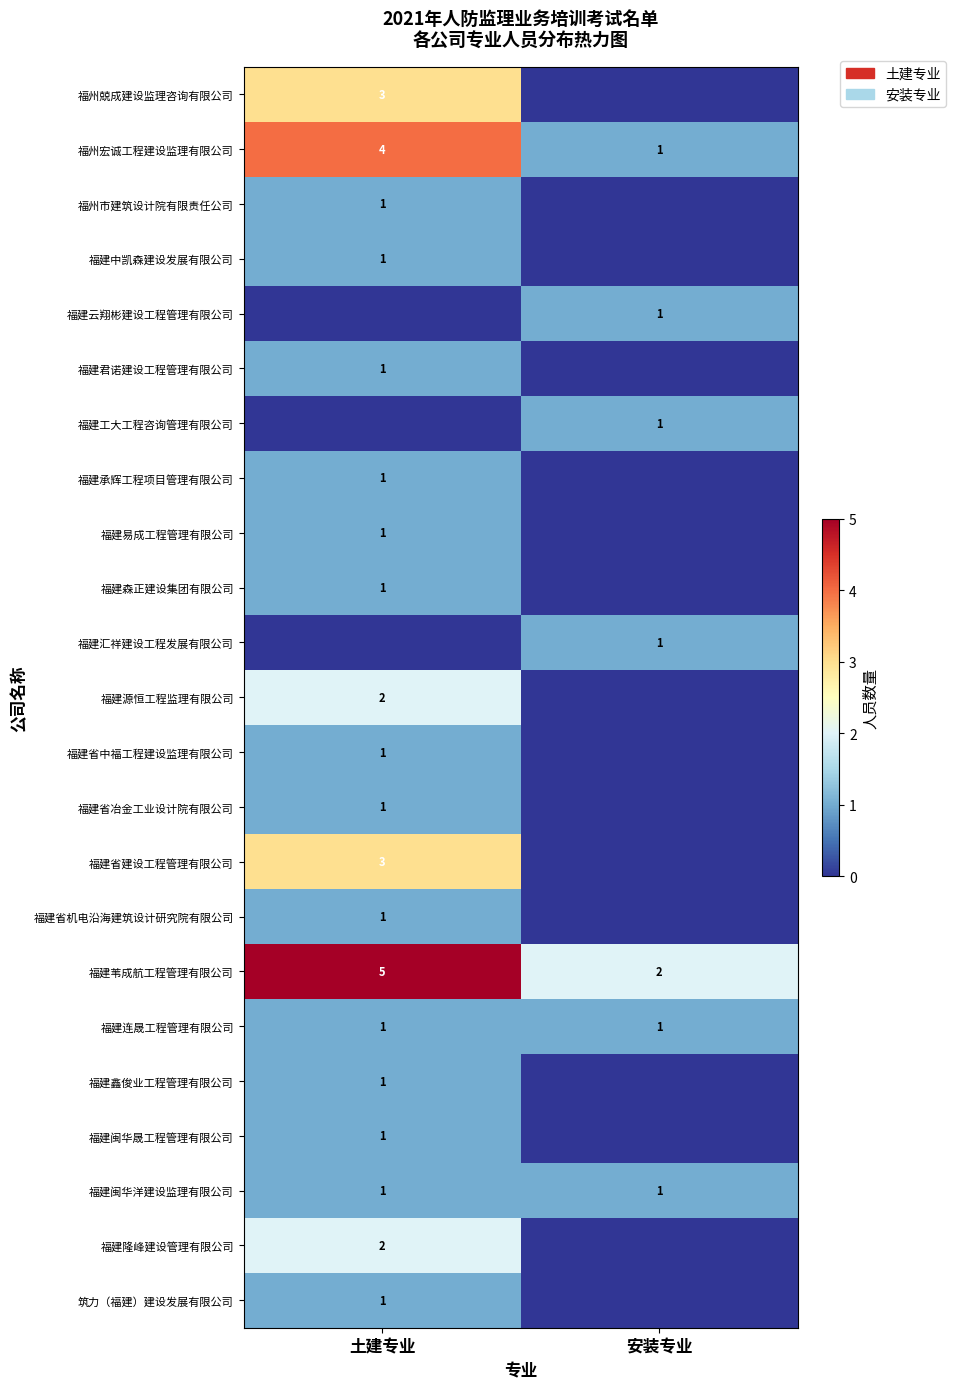

The 福州宏诚工程建设监理有限公司 series shows 2 at 土建专业. True or false?

False